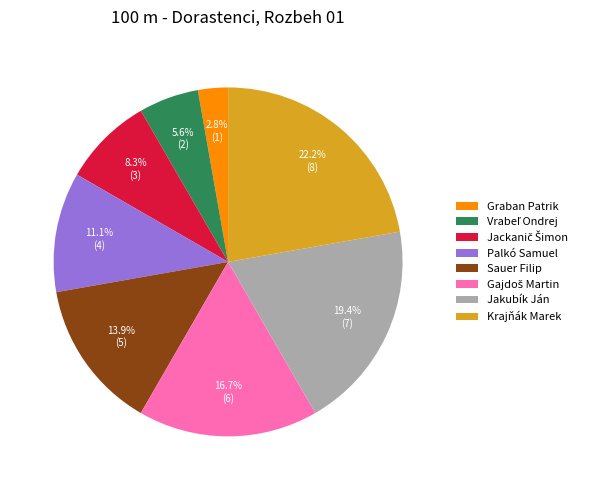

Is it true that Palkó Samuel is 11% of the pie?

True